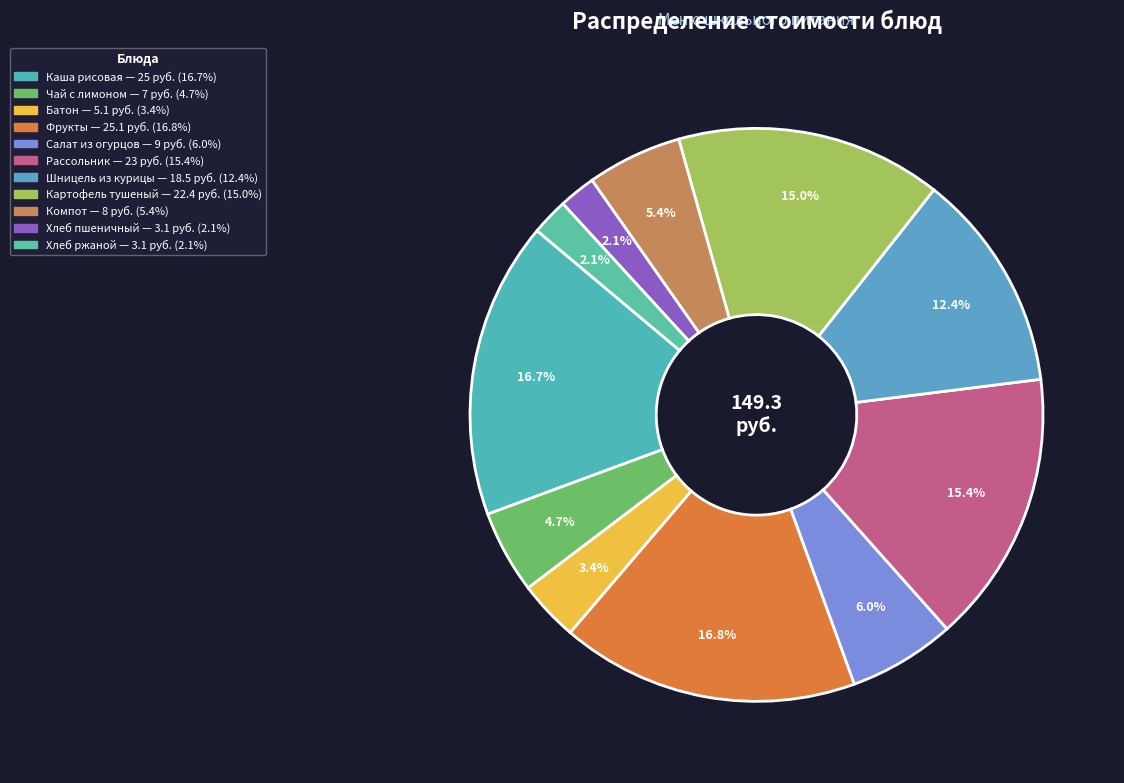

To the nearest percent, what is the difference between the largest and smallest slice percentages?

15%